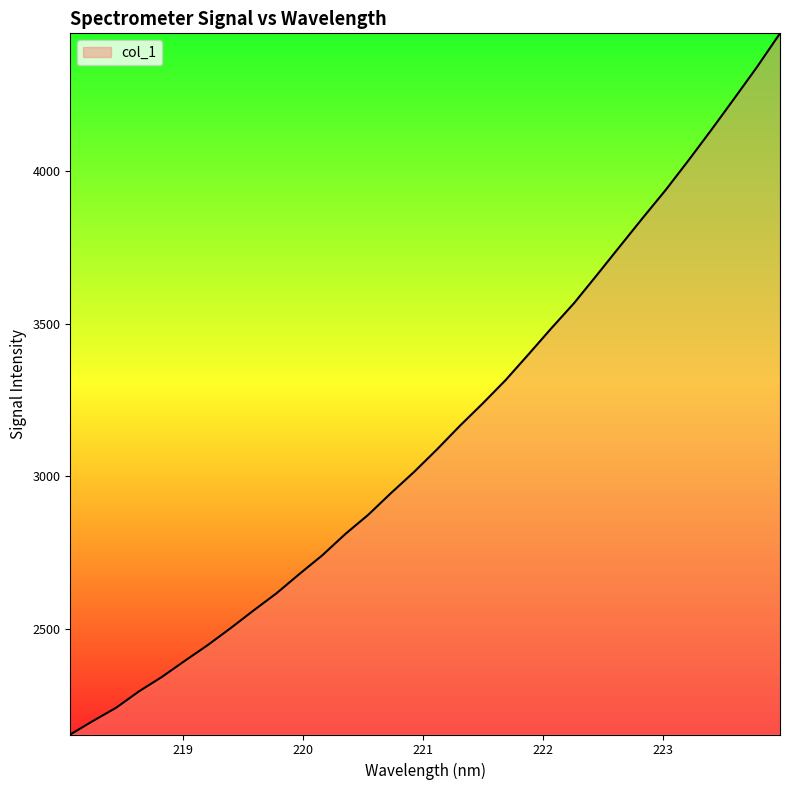

What is the smallest value displayed?

2154.7